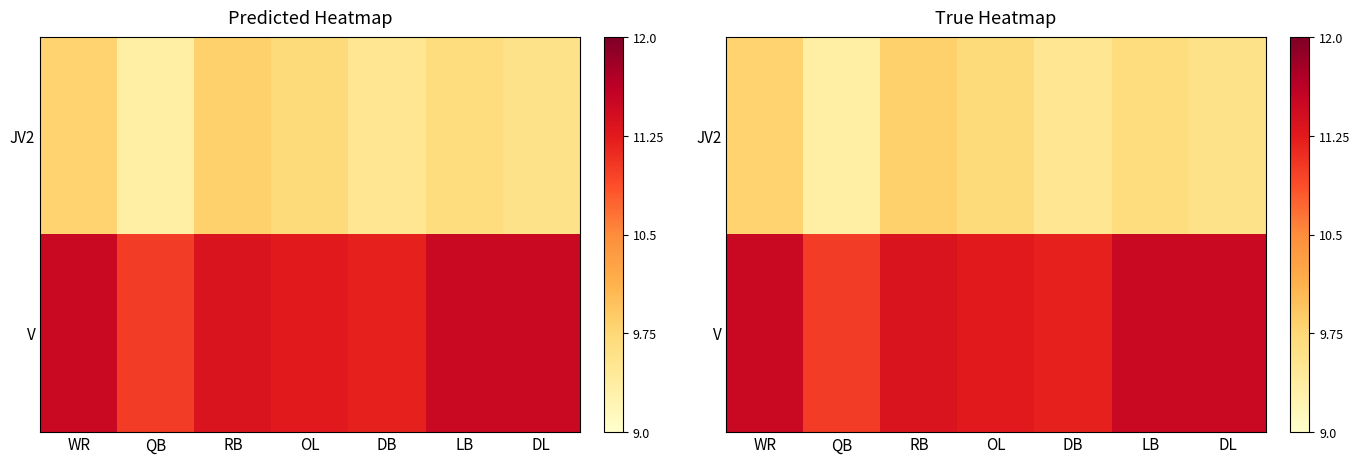

Which series changed the most between WR and QB?

V